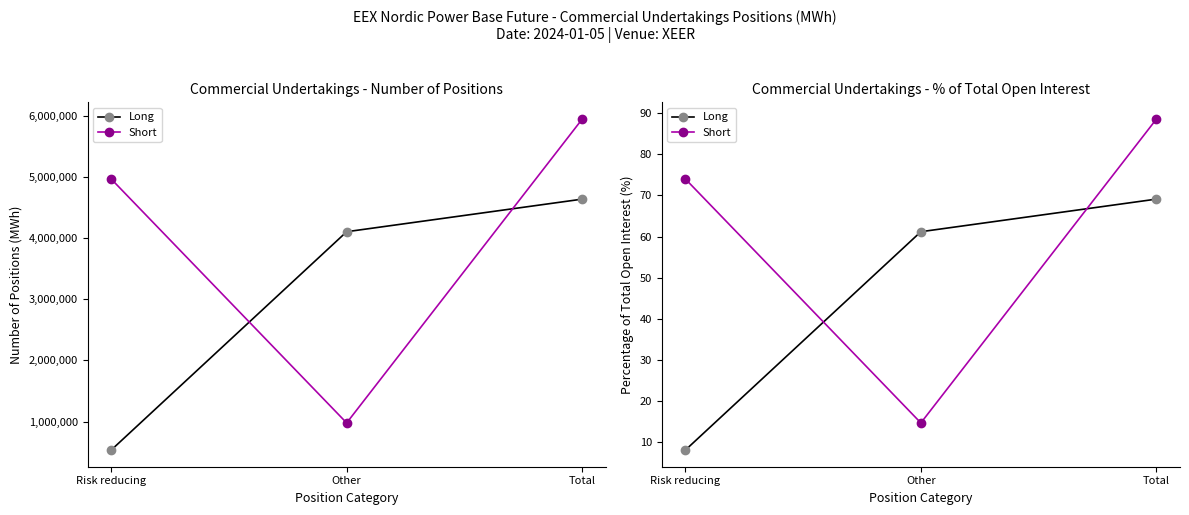

What position from the left is Total?

3